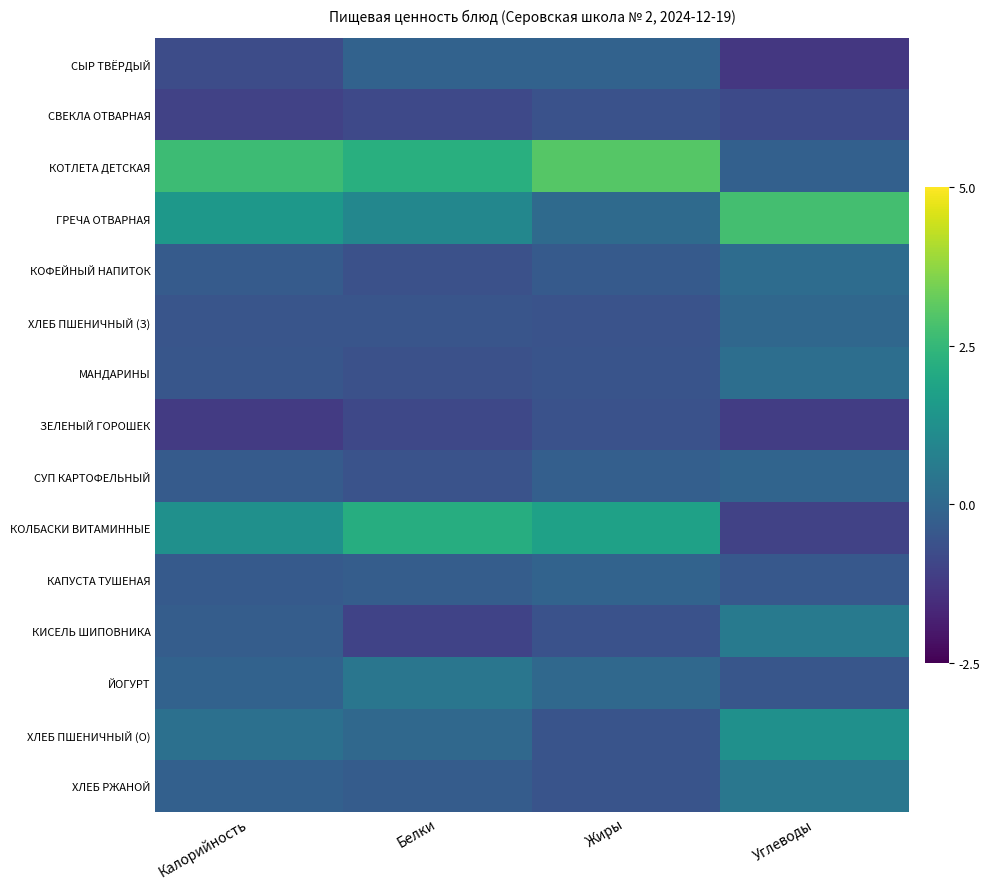

Between Углеводы and Калорийность, which is larger?

Калорийность